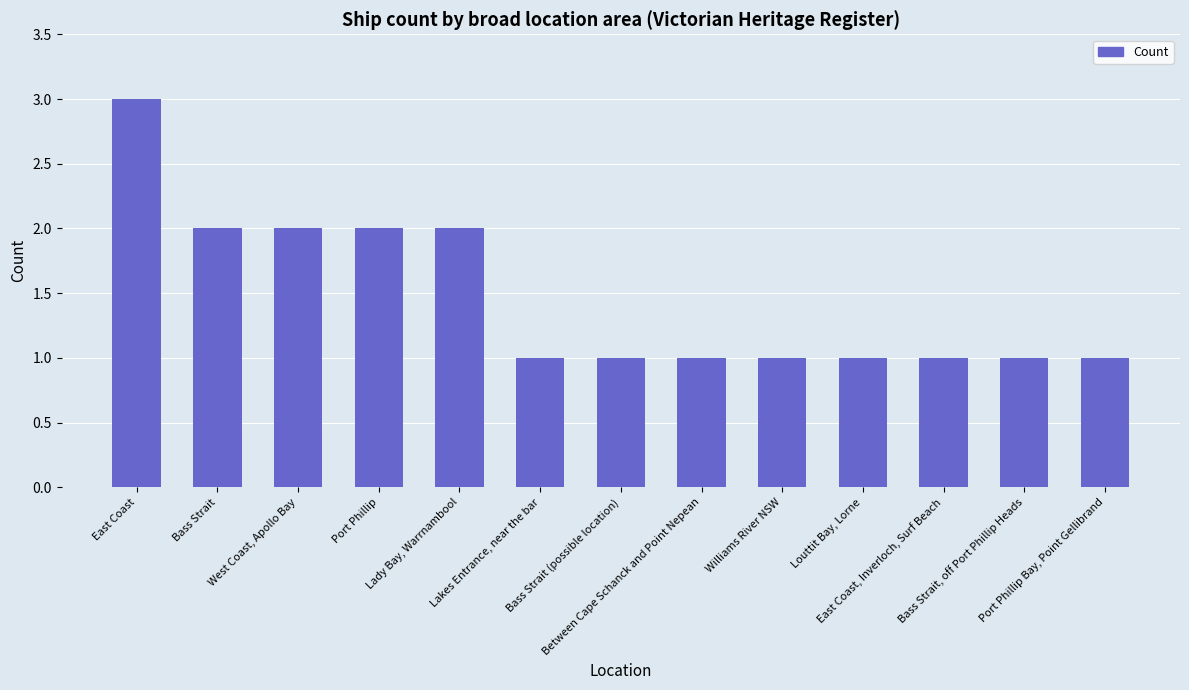

What is the greatest value displayed?

3